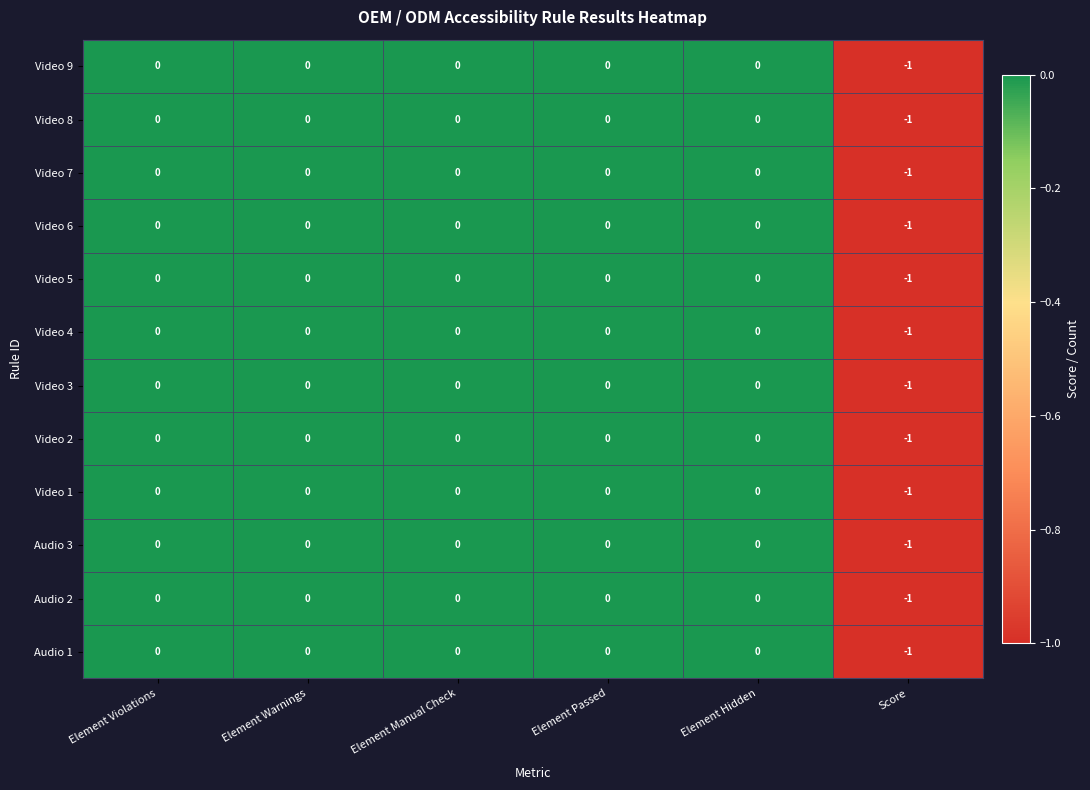

Count the Video 8 values in the range 0 to 1.

5